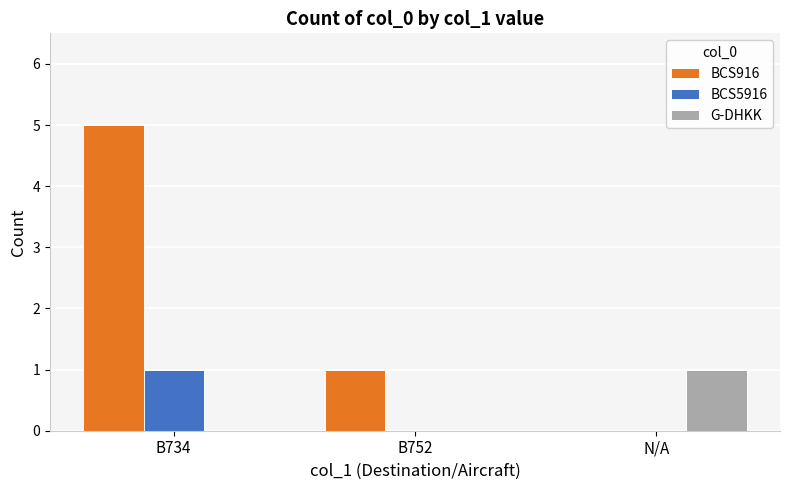

At which category is the sum across all series the highest?

B734